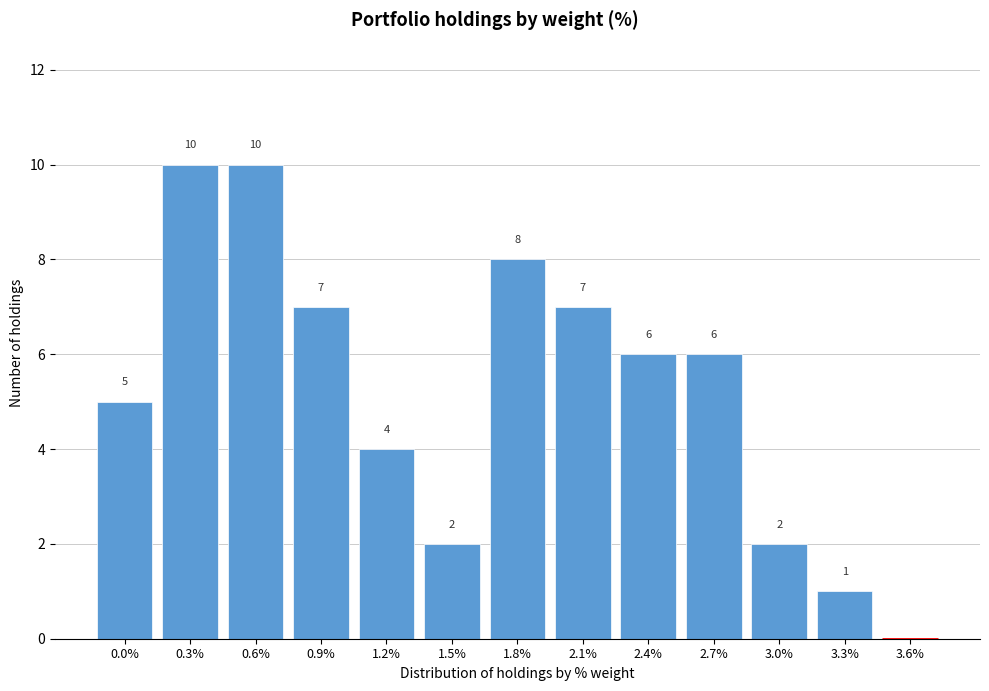

Reading left to right, transcribe all the data shown in this chart.

0.0%=5	0.3%=10	0.6%=10	0.9%=7	1.2%=4	1.5%=2	1.8%=8	2.1%=7	2.4%=6	2.7%=6	3.0%=2	3.3%=1	3.6%=0